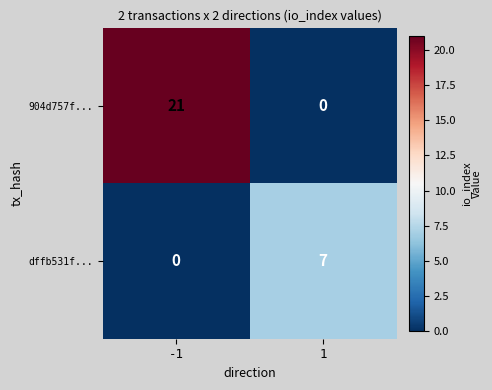

Reading right to left, what are all the values shown in this chart?

904d757f...: 0	21
dffb531f...: 7	0